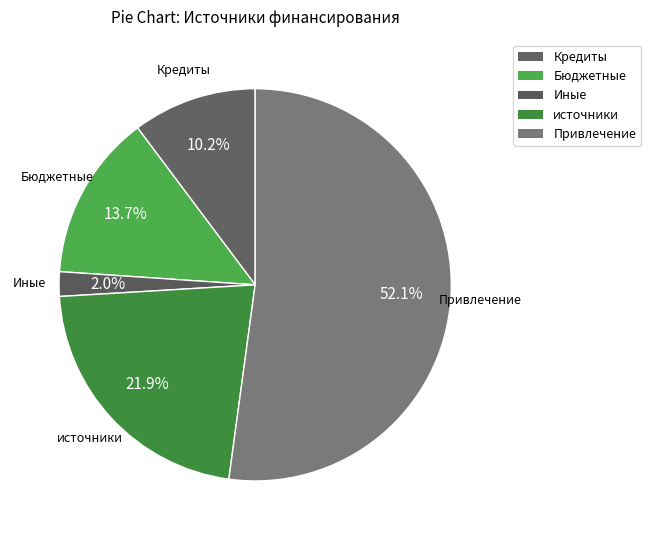

How many segments does this pie chart have?

5